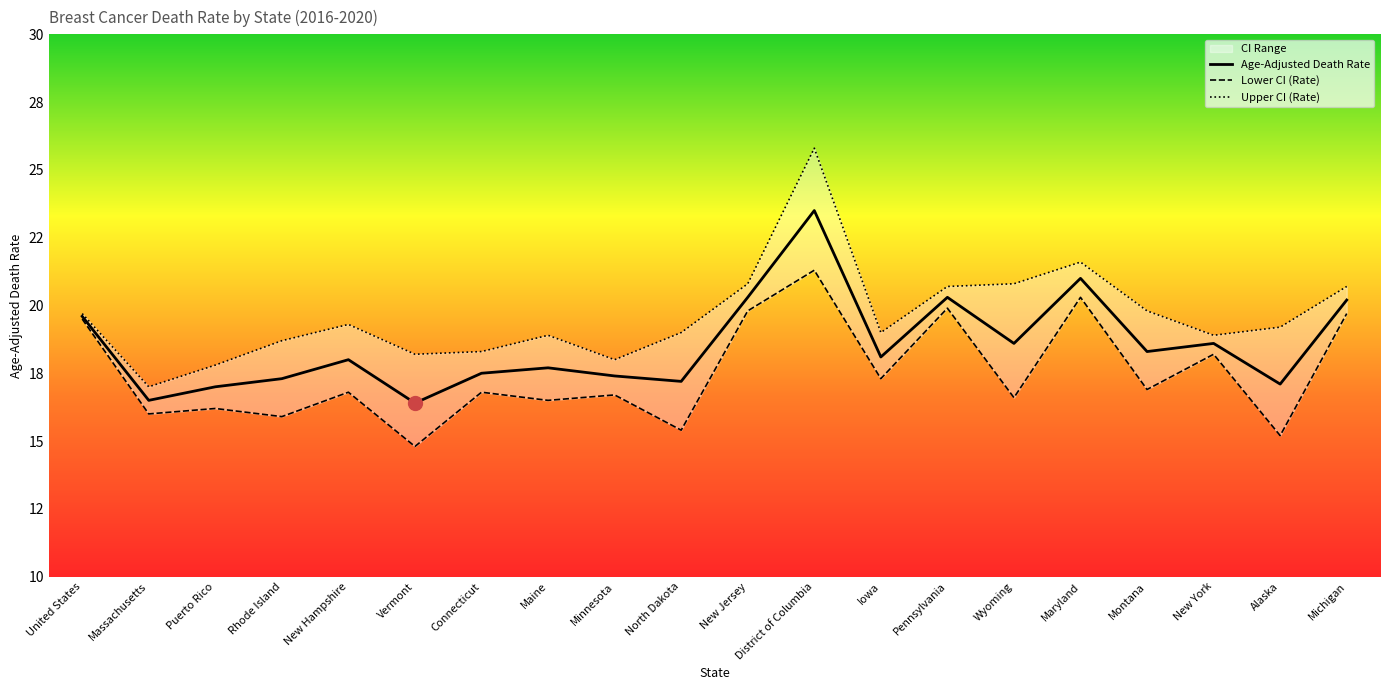

The value of Upper CI (Rate) at New York is 18.9. True or false?

True